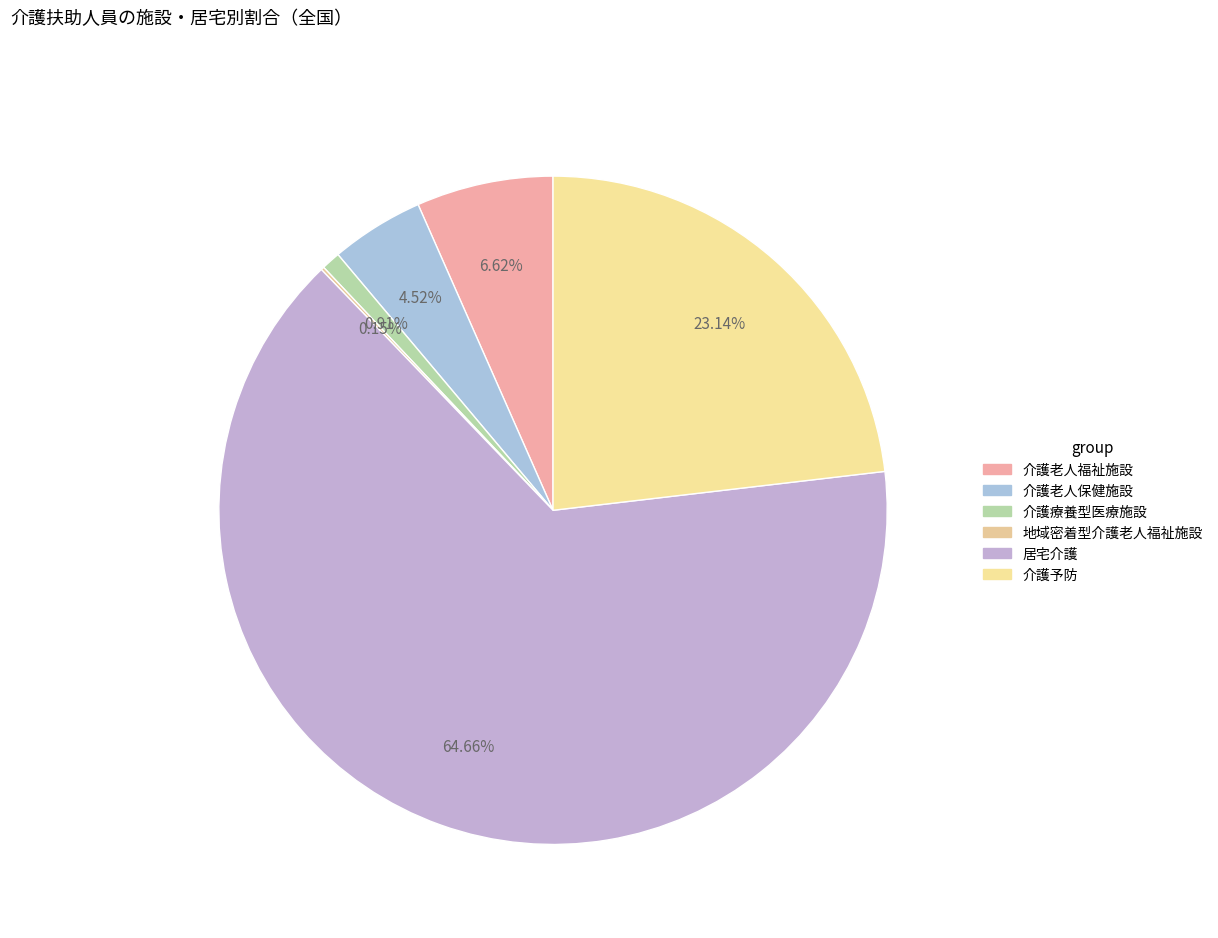

How much of the chart is everything except 介護療養型医療施設?

99.1%